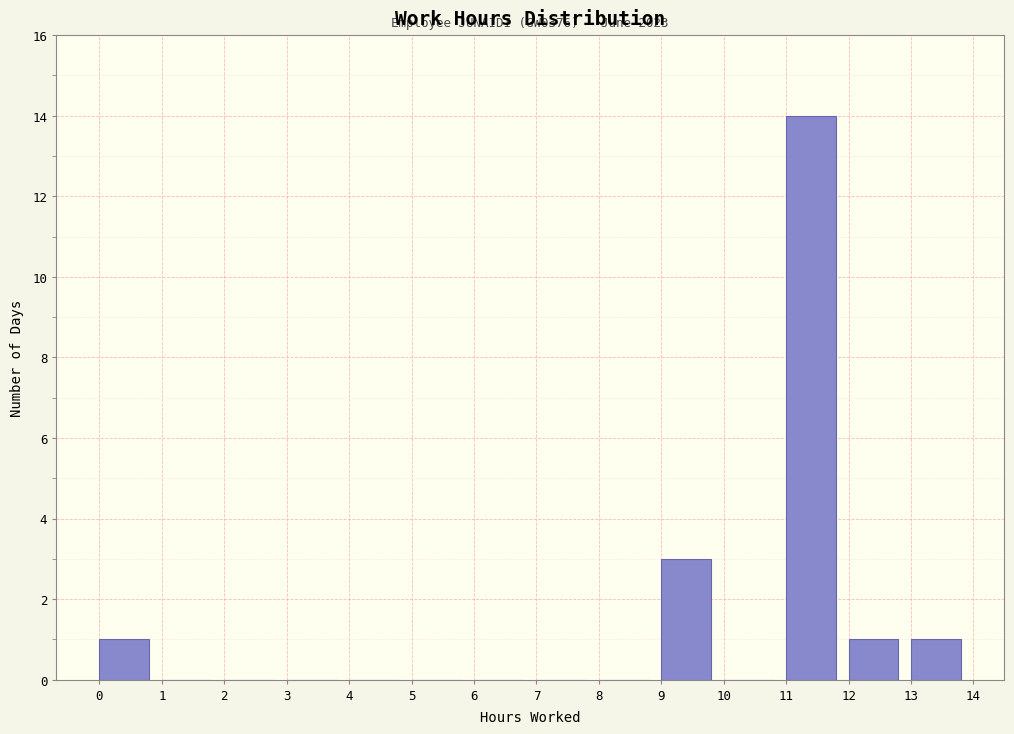

Over which range of the x-axis is the bar tallest?

11 to 12